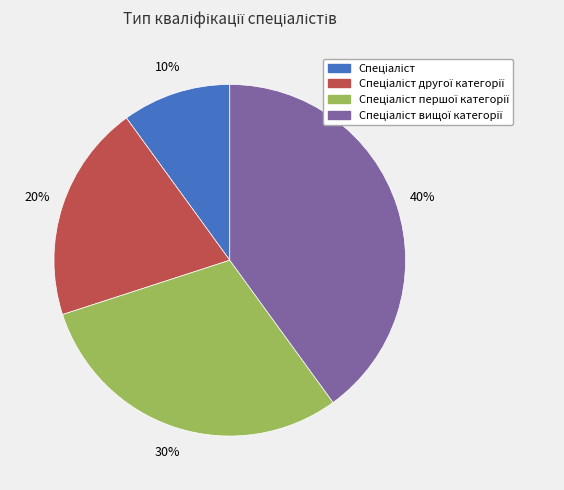

Does any single category account for the majority?

No